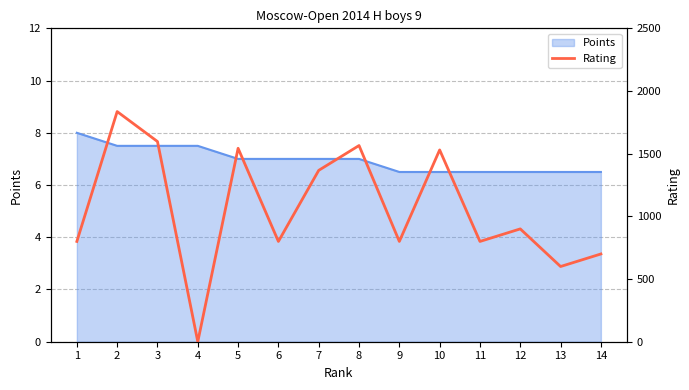

List the labels in order of value, smallest first.

4, 13, 14, 1, 6, 9, 11, 12, 7, 10, 5, 8, 3, 2